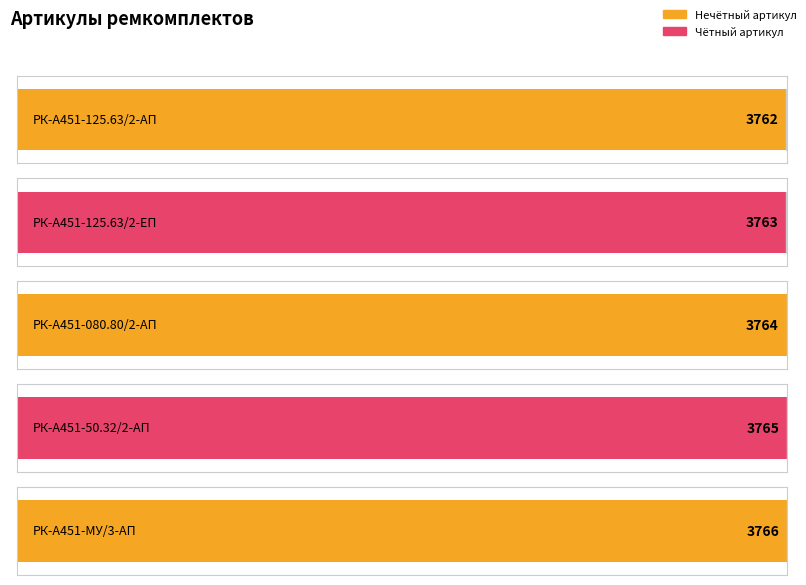

What is the sum of all values?

18820